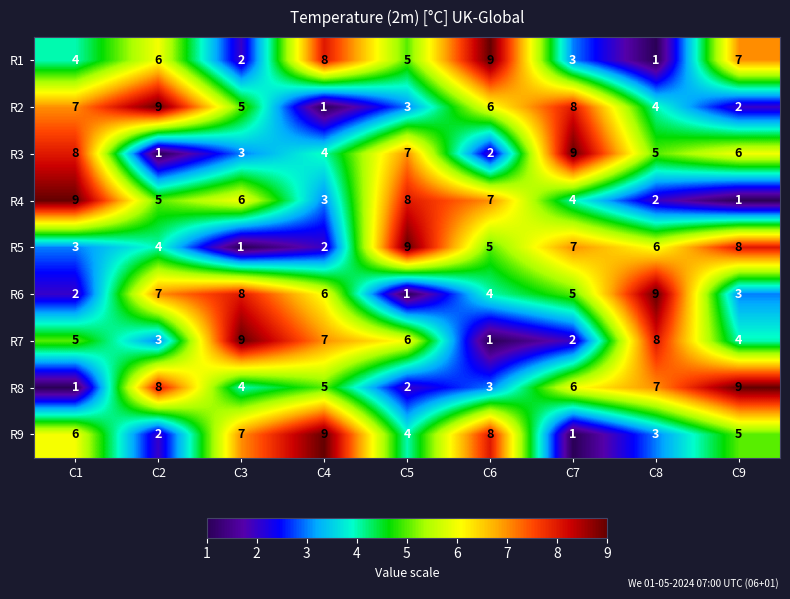

Is it true that R9 equals 1 at C1?

False